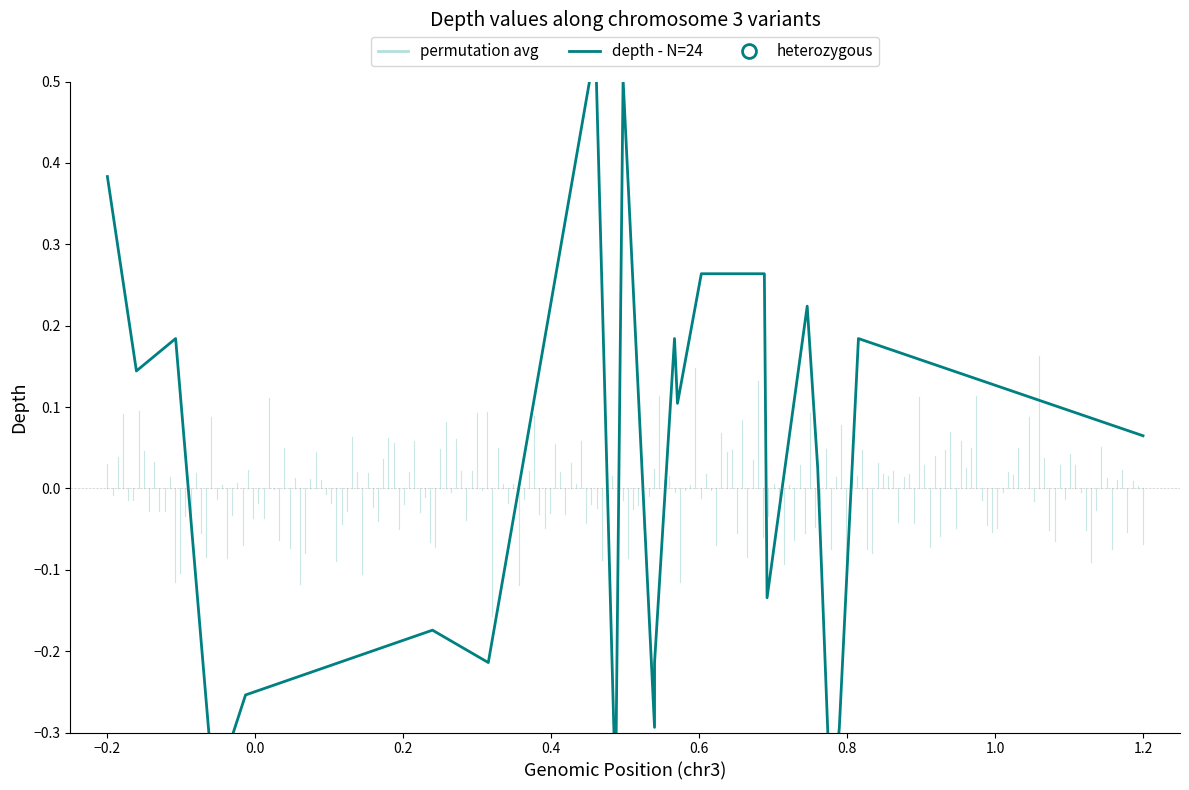

How many positive values are there?

13